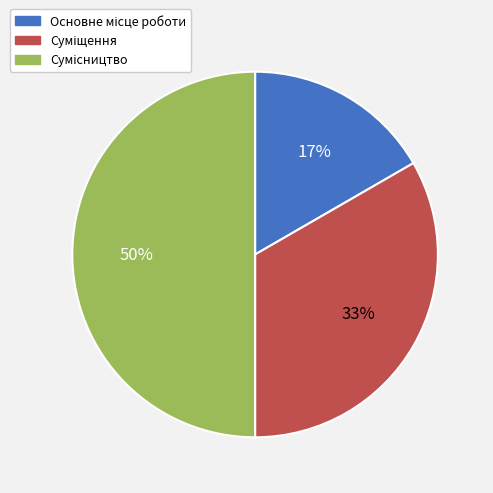

To the nearest percent, what is the average slice percentage?

33%